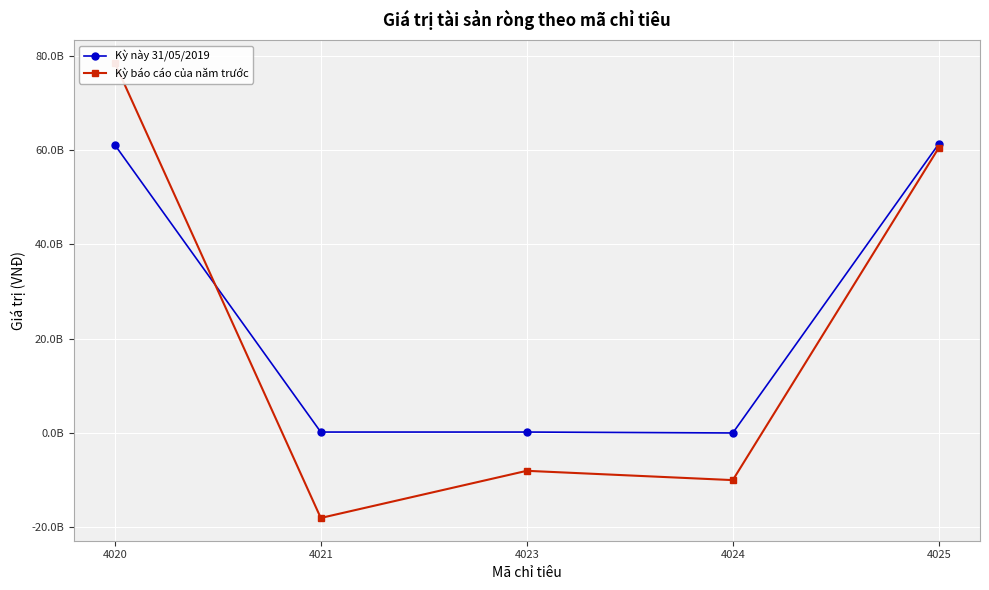

How many data points in Kỳ này 31/05/2019 are less than 195186260?

1